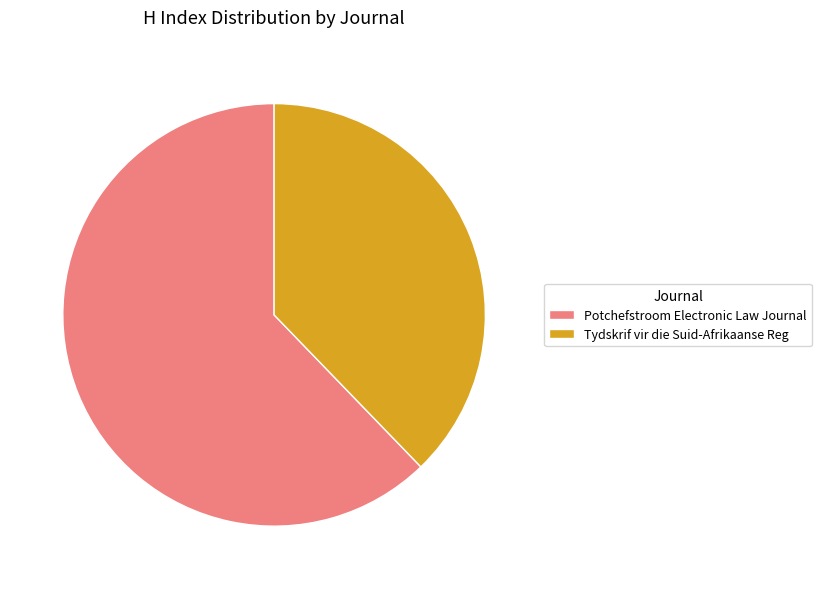

What is the largest slice in the pie chart?

Potchefstroom Electronic Law Journal